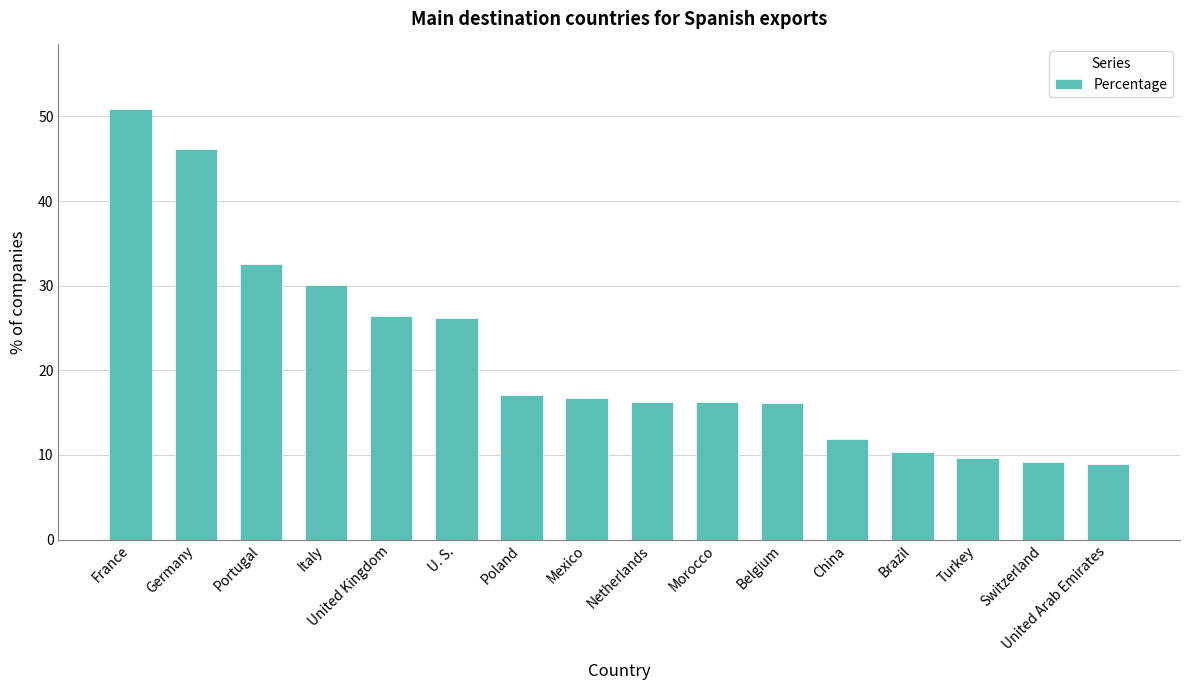

Does the chart contain stacked bars?

No